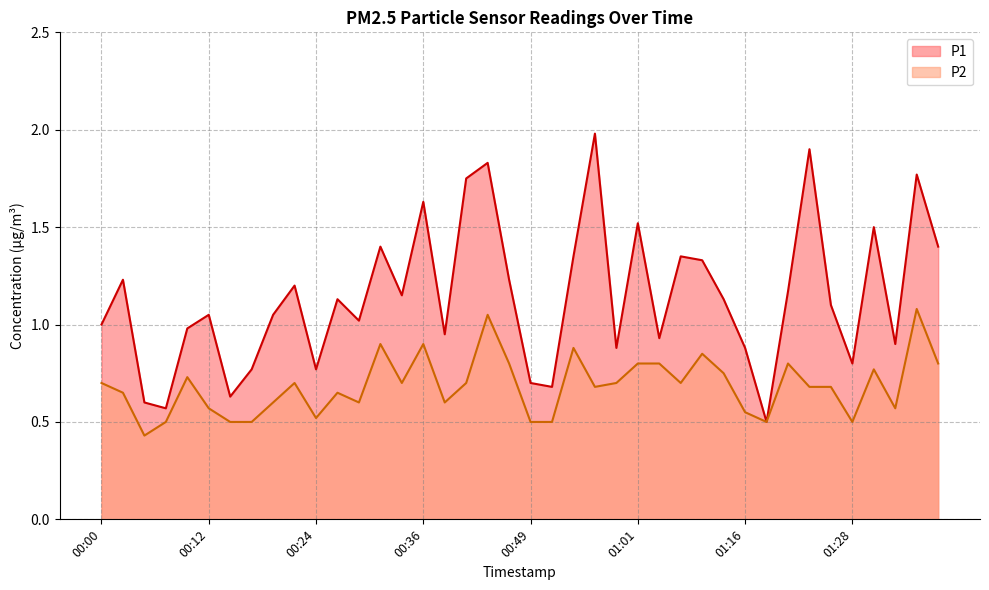

True or false: P2 and P1 cross at least once.

False